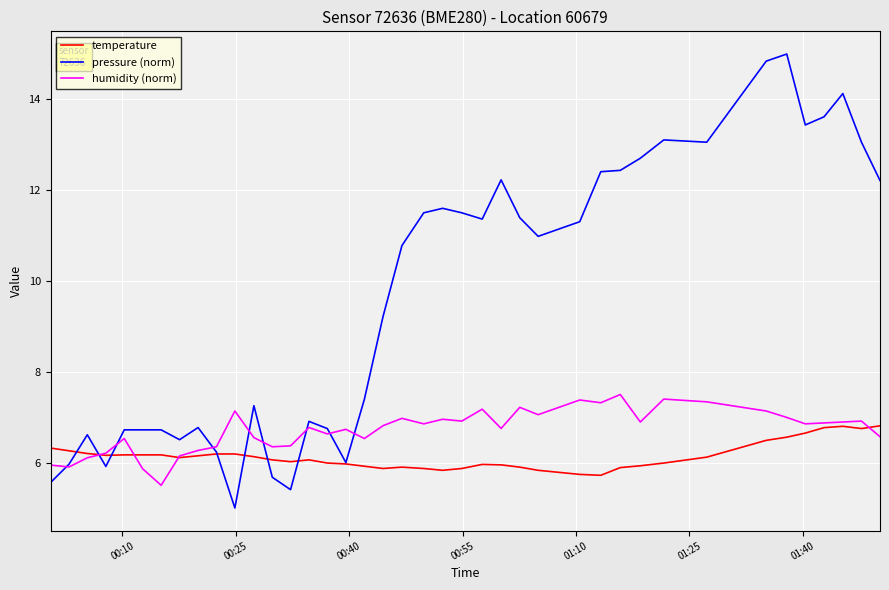

Rank the series by their average value, from highest to lowest.

pressure (norm), humidity (norm), temperature